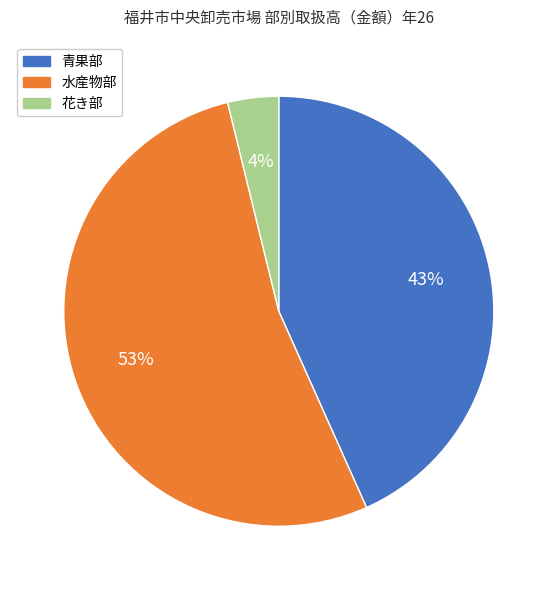

To the nearest percent, what is the combined percentage of 青果部 and 水産物部?

96%